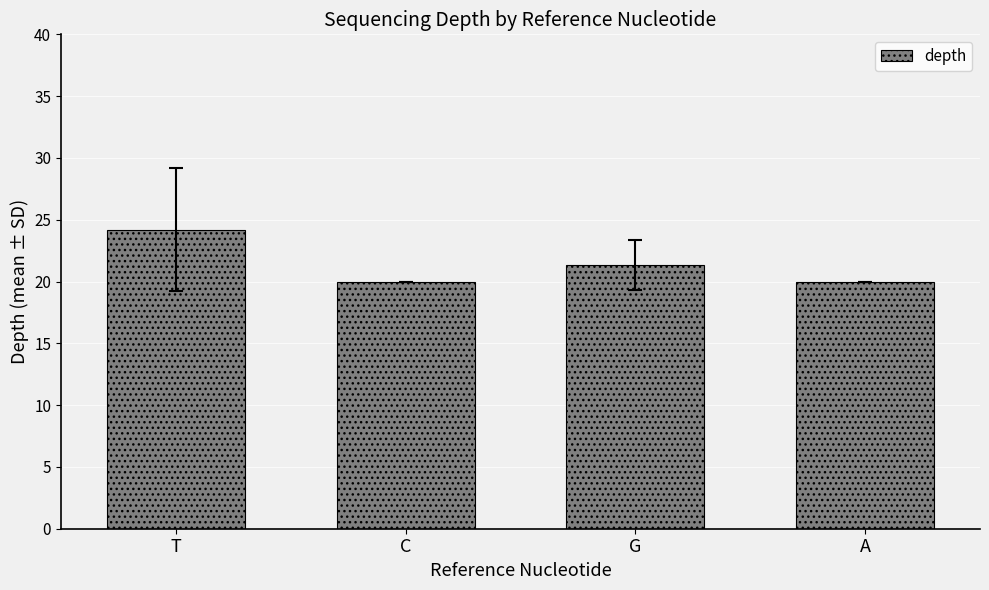

Reading left to right, what are all the values shown in this chart?

T=24.2	C=20.0	G=21.3	A=20.0